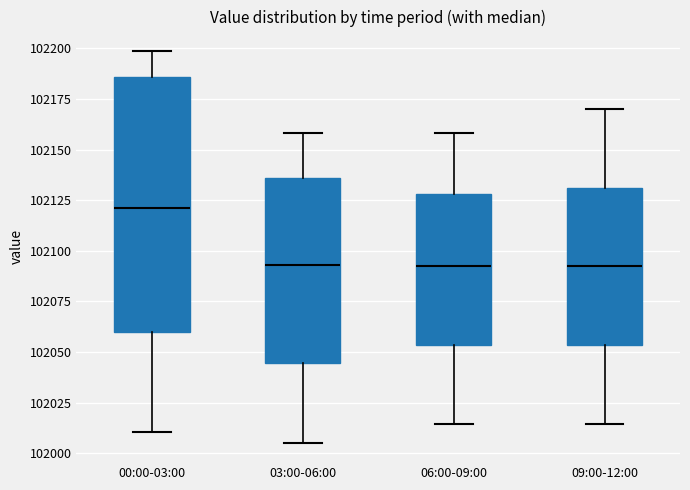

Which box's median line is the highest?

00:00-03:00